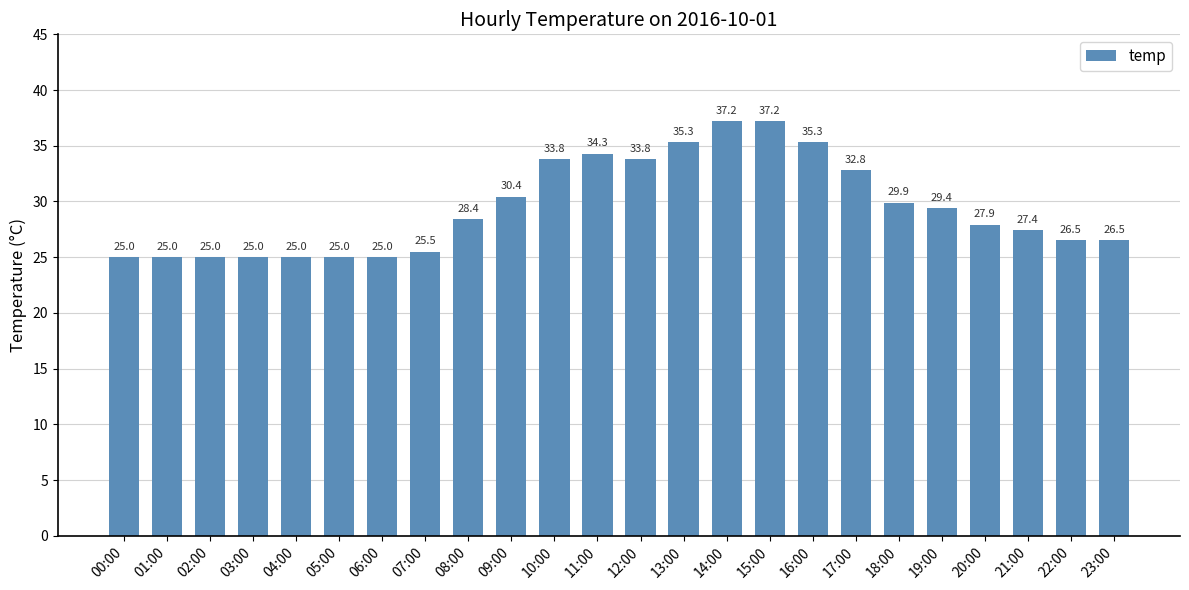

What is the maximum value shown in the chart?

37.2